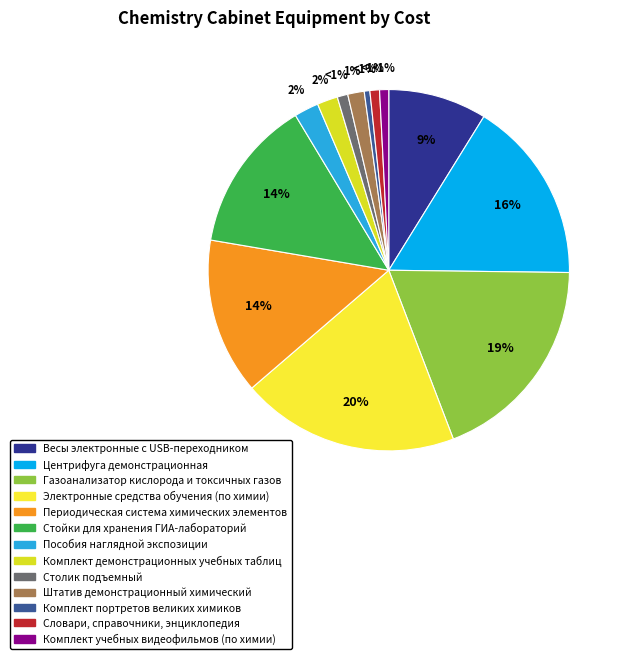

Rank the categories by value from highest to lowest.

Электронные средства обучения (по химии), Газоанализатор кислорода и токсичных газов, Центрифуга демонстрационная, Периодическая система химических элементов, Стойки для хранения ГИА-лабораторий, Весы электронные с USB-переходником, Пособия наглядной экспозиции, Комплект демонстрационных учебных таблиц, Штатив демонстрационный химический, Столик подъемный, Словари, справочники, энциклопедия, Комплект учебных видеофильмов (по химии), Комплект портретов великих химиков